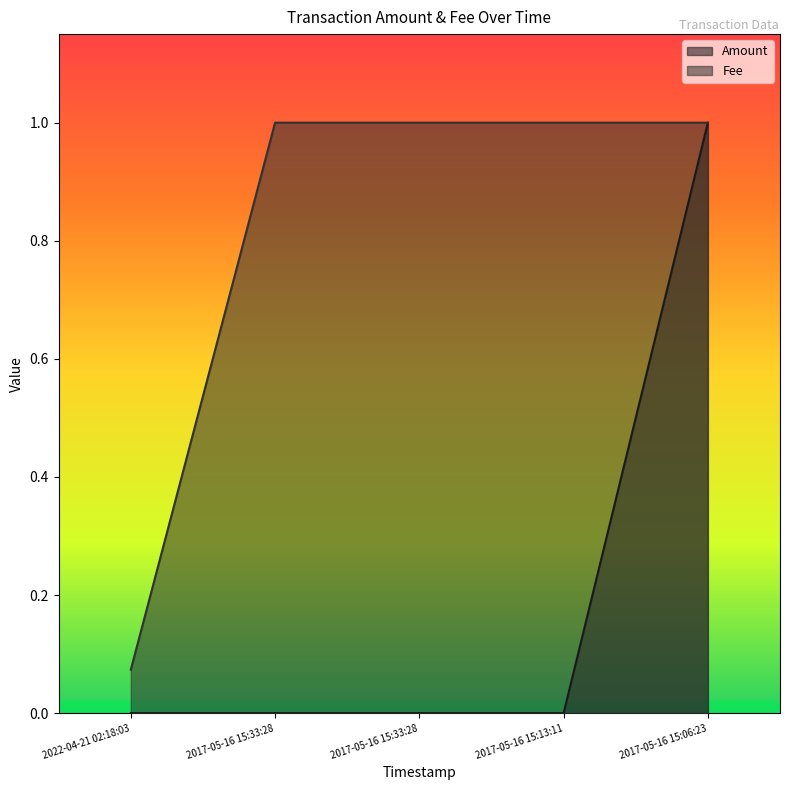

Is the value of Amount at 2017-05-16 15:33:28 greater than the value of Fee at 2017-05-16 15:33:28?

No